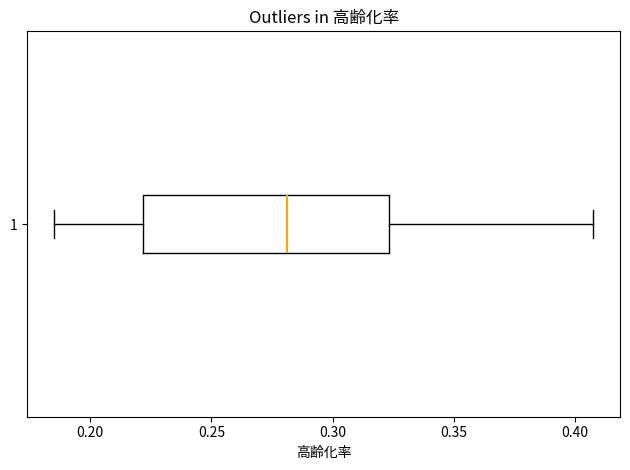

Read this box plot against the x-axis: the position of the median line, the range covered by the box, and the ends of both whiskers. The values are not printed on the chart, so give them approximately, as read against the axis.

median 0.280, box 0.220 to 0.325, whiskers 0.185 to 0.405